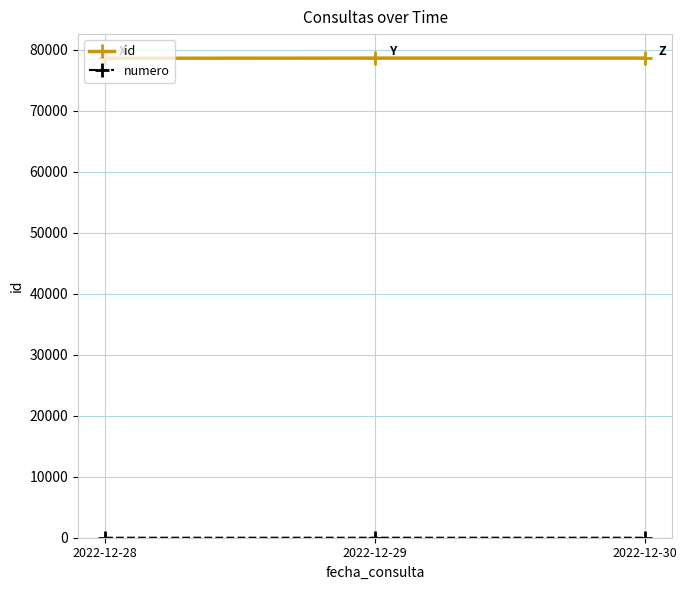

Which series has the largest total across all categories?

id